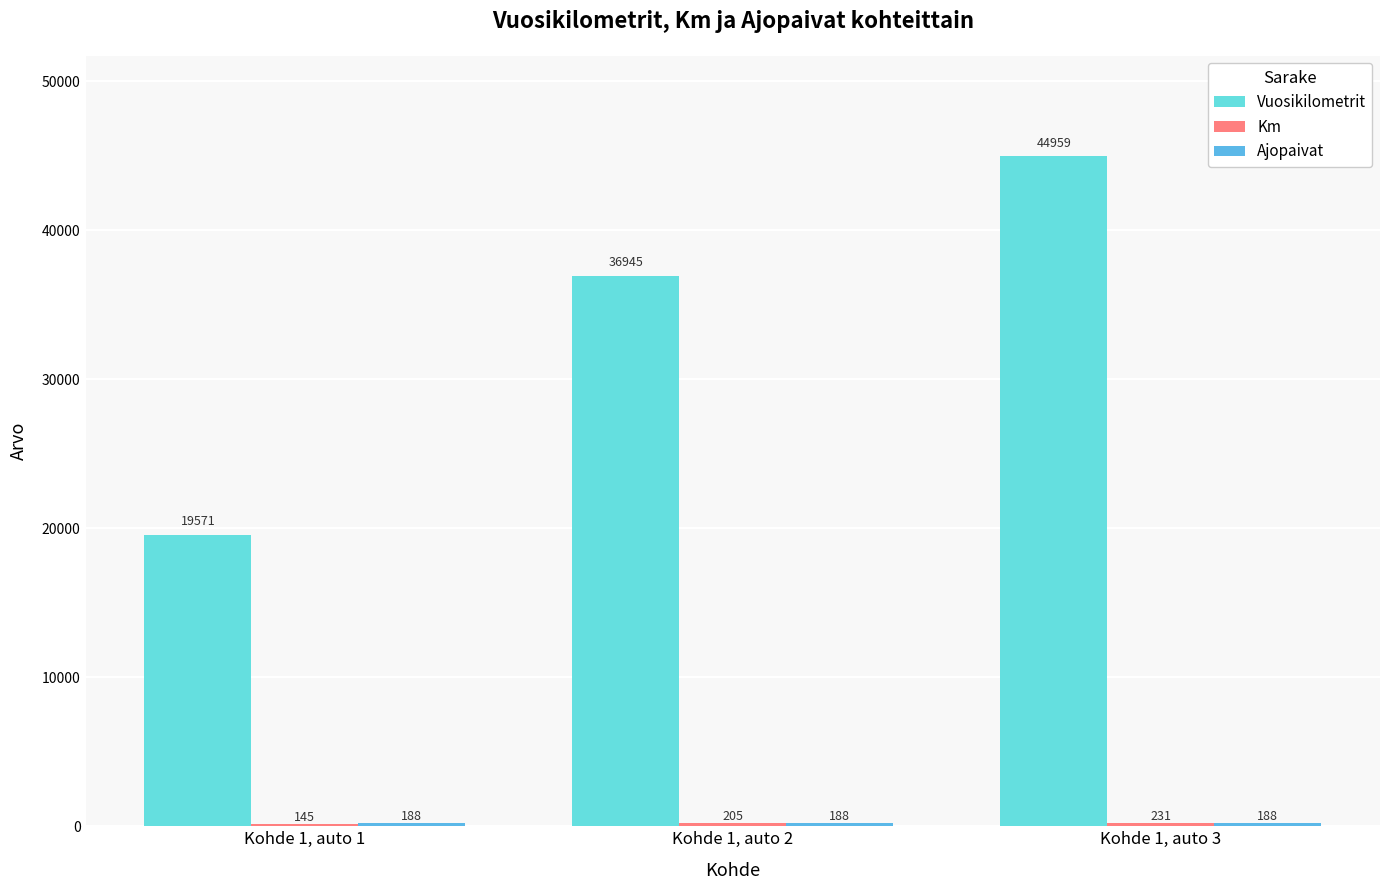

How many data points does each series have?

3